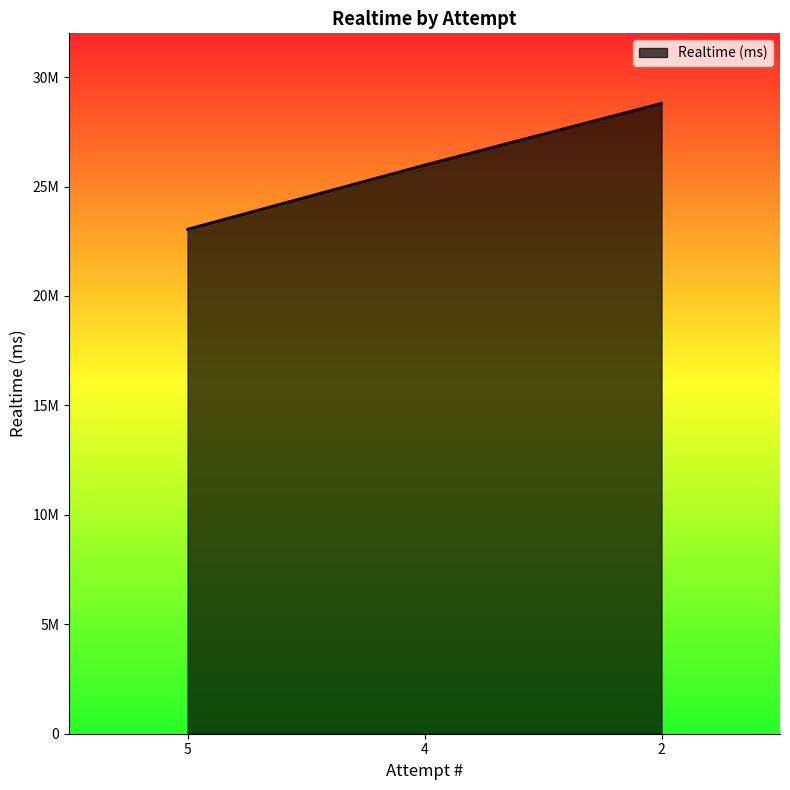

Does the chart display data point markers on the line(s)?

No